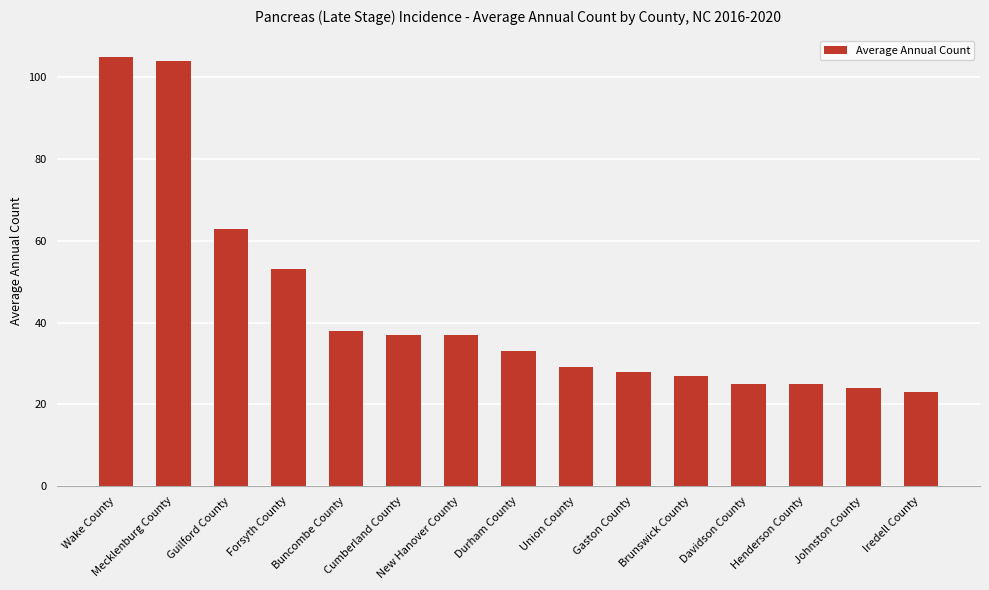

What is the label of the 11th bar from the left?

Brunswick County